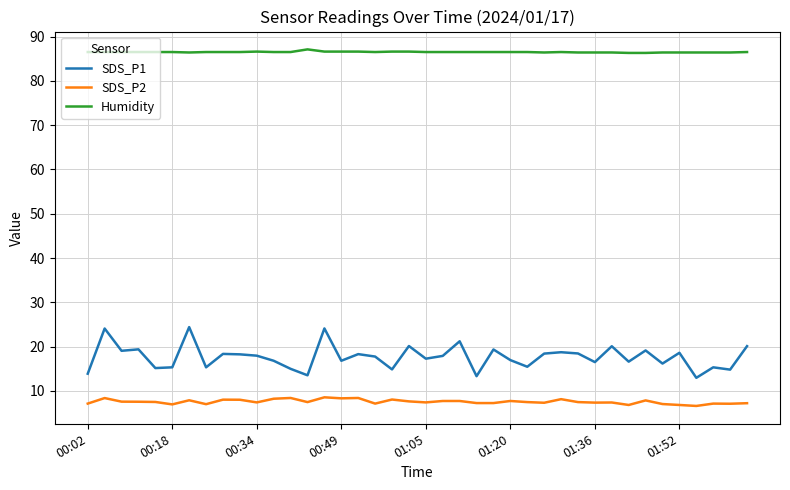

True or false: SDS_P1 and Humidity cross at least once.

False